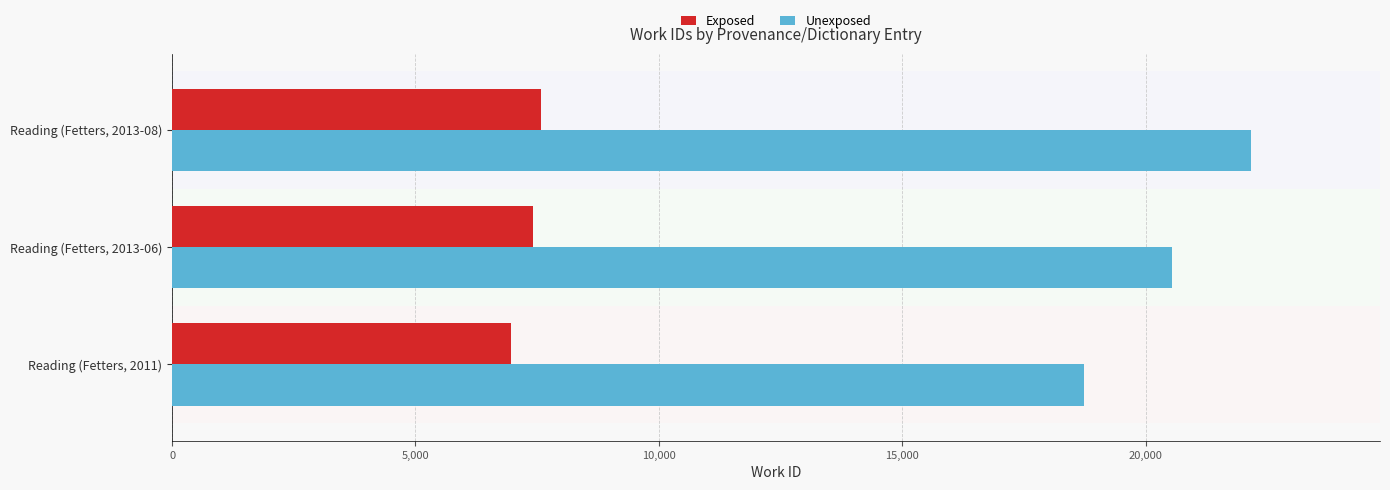

List the labels in order of Unexposed value, smallest first.

Reading (Fetters, 2011), Reading (Fetters, 2013-06), Reading (Fetters, 2013-08)